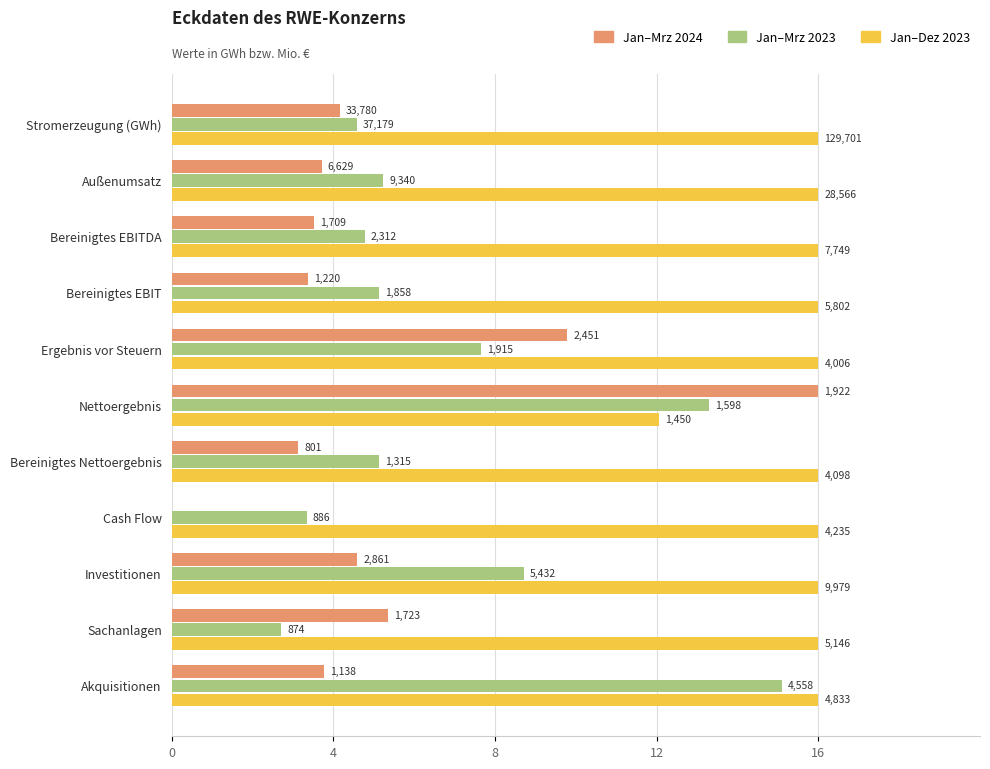

Are the bars grouped side by side (vs. stacked)?

Yes